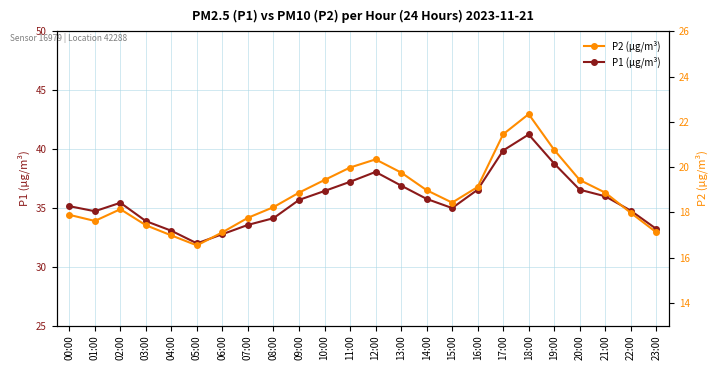

How many interior local valleys does the P2 (μg/m³) series have?

3